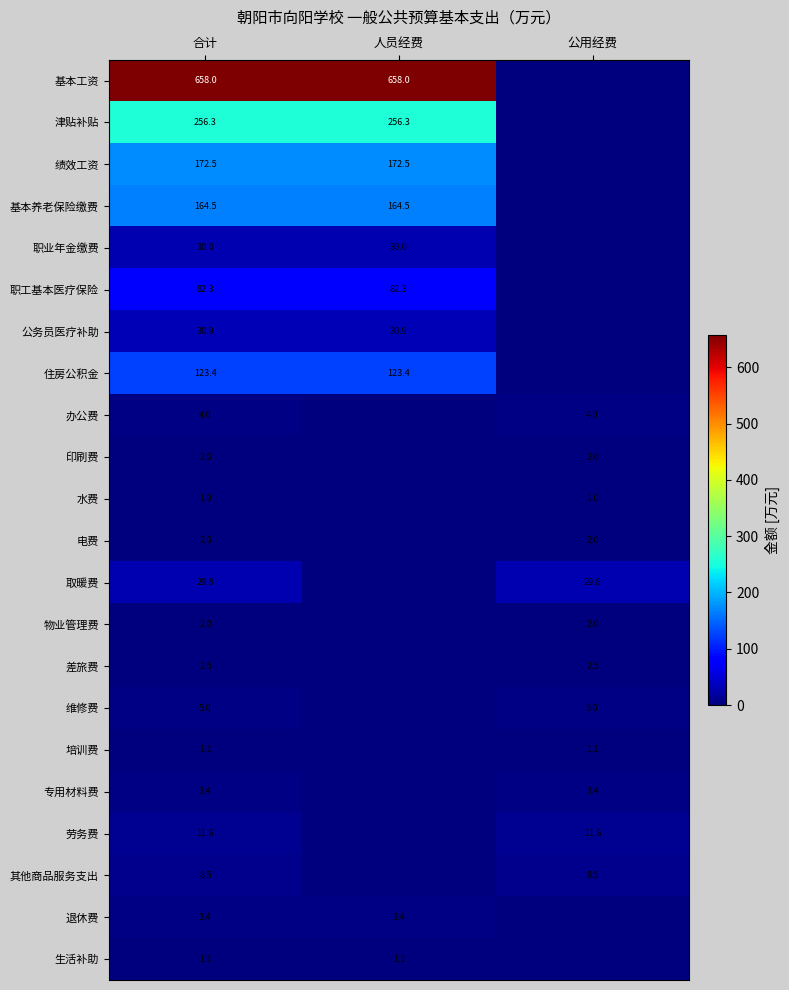

True or false: 培训费 has a value of 1.1 at 合计.

True